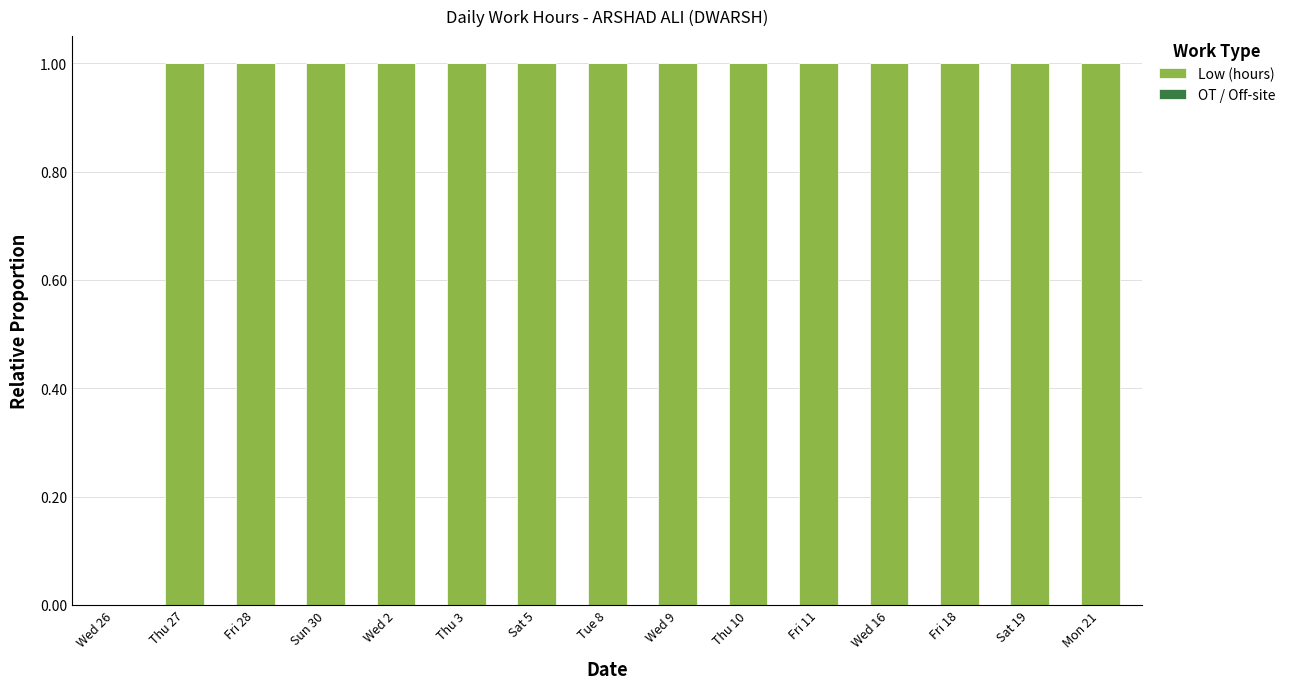

True or false: the data shows 2 at Tue 8.

False